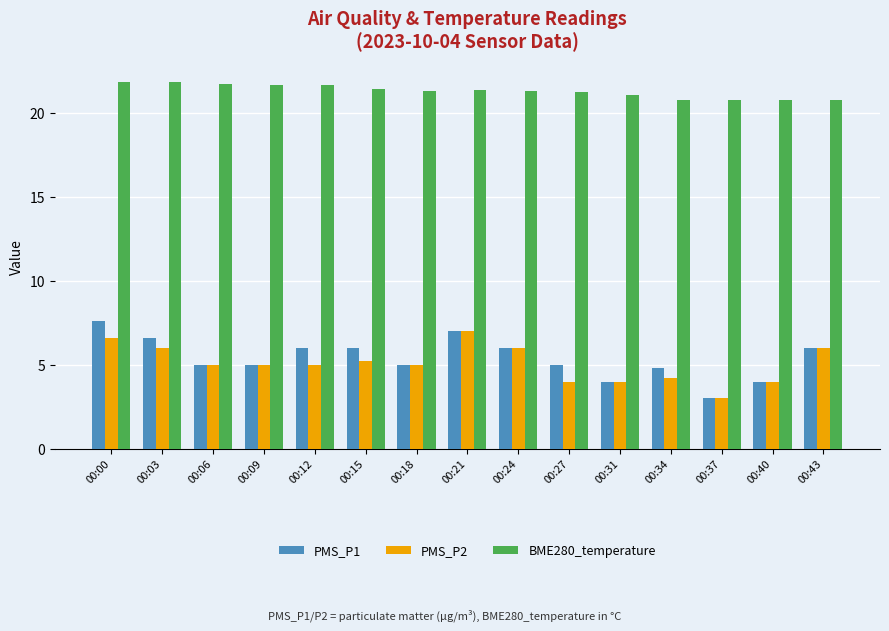

Count the PMS_P1 values in the range 4 to 6.

11